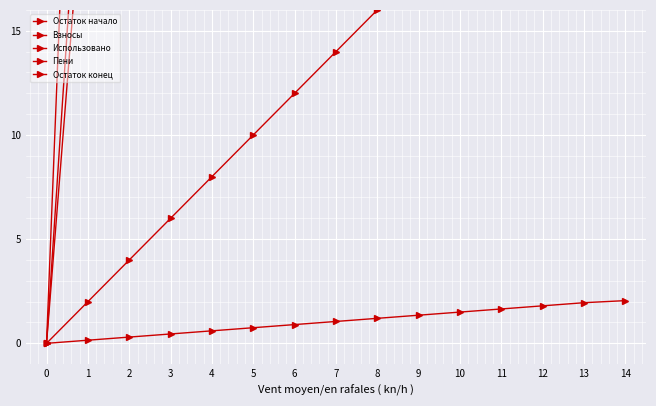

What is the sum of the Использовано values at 3 and 13?

400.0